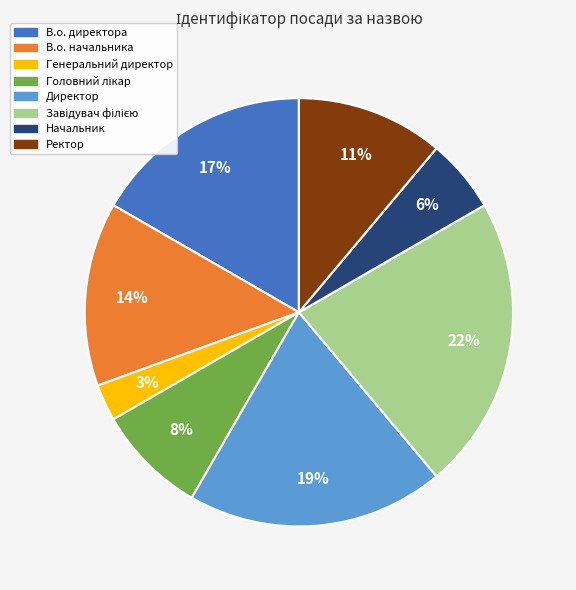

Is it true that Генеральний директор is 3% of the pie?

True